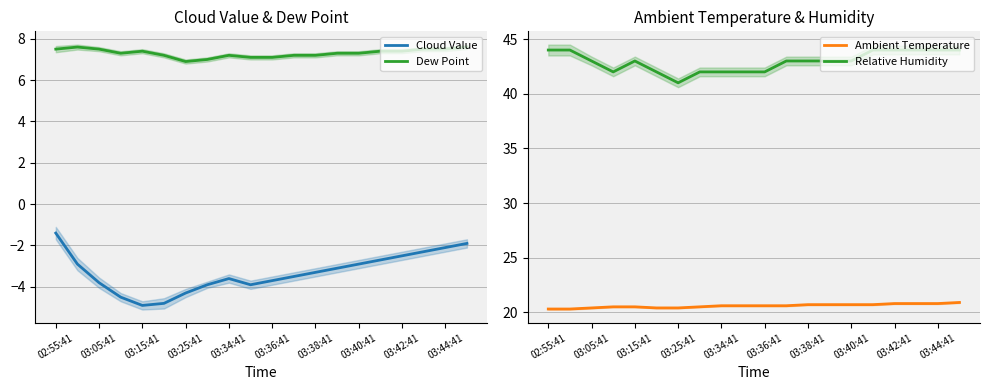

What is the value of the Cloud Value point at the 18th from the left?

-2.3